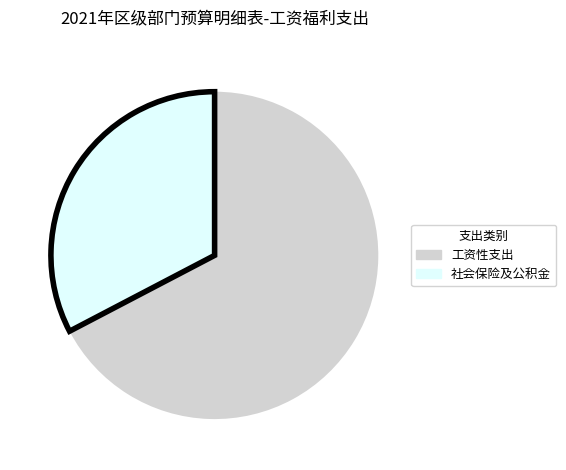

Is there a majority slice in this chart?

Yes